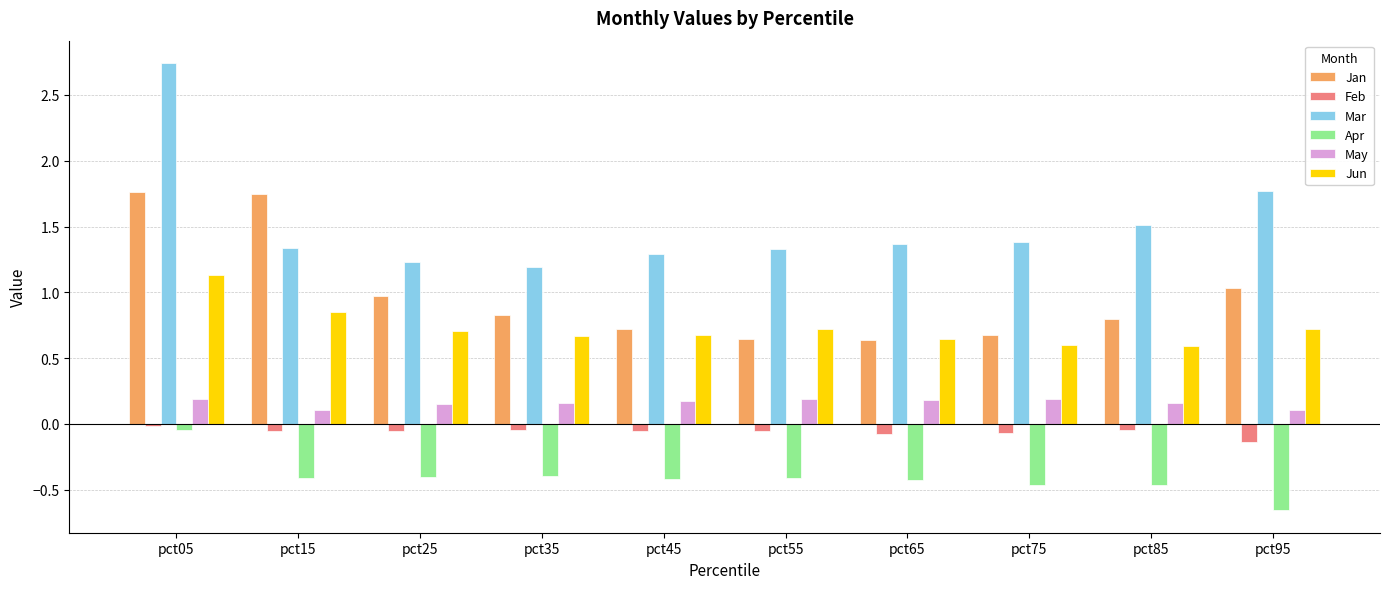

Which series changed the most between pct15 and pct35?

Jan